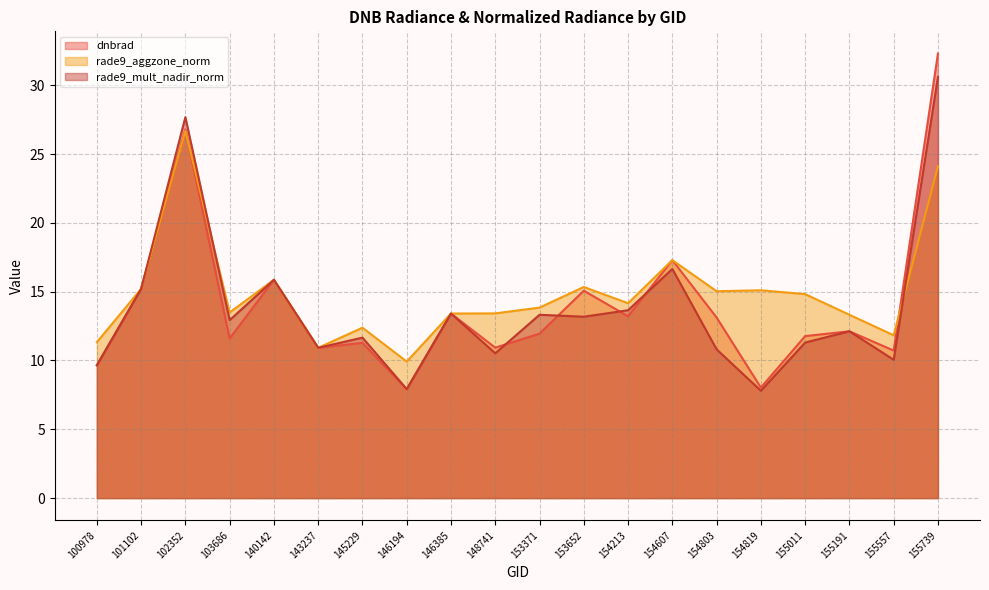

At which label does rade9_mult_nadir_norm reach its minimum?

154819